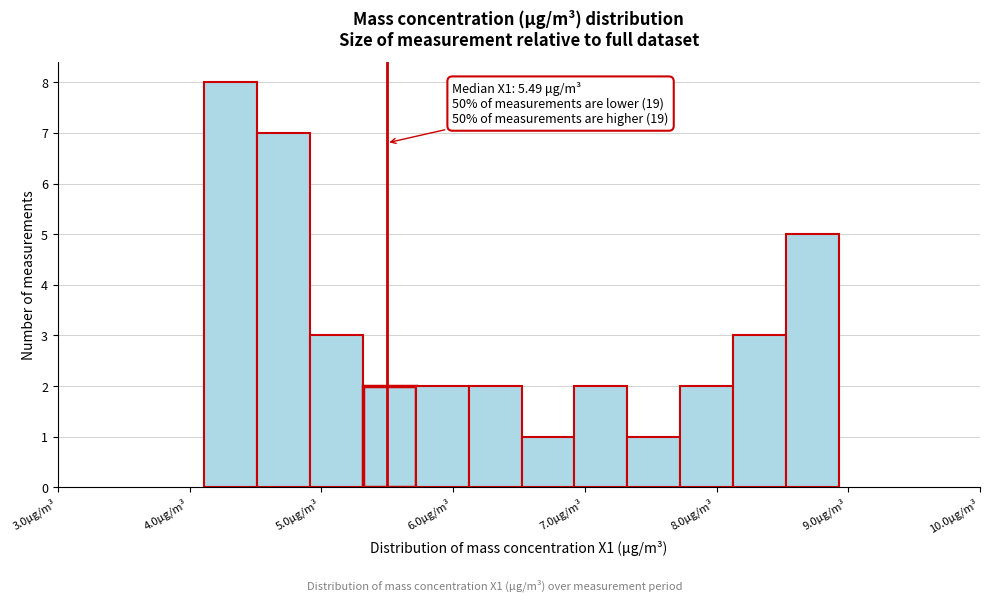

Which range on the x-axis has the tallest bar?

4.1 to 4.5